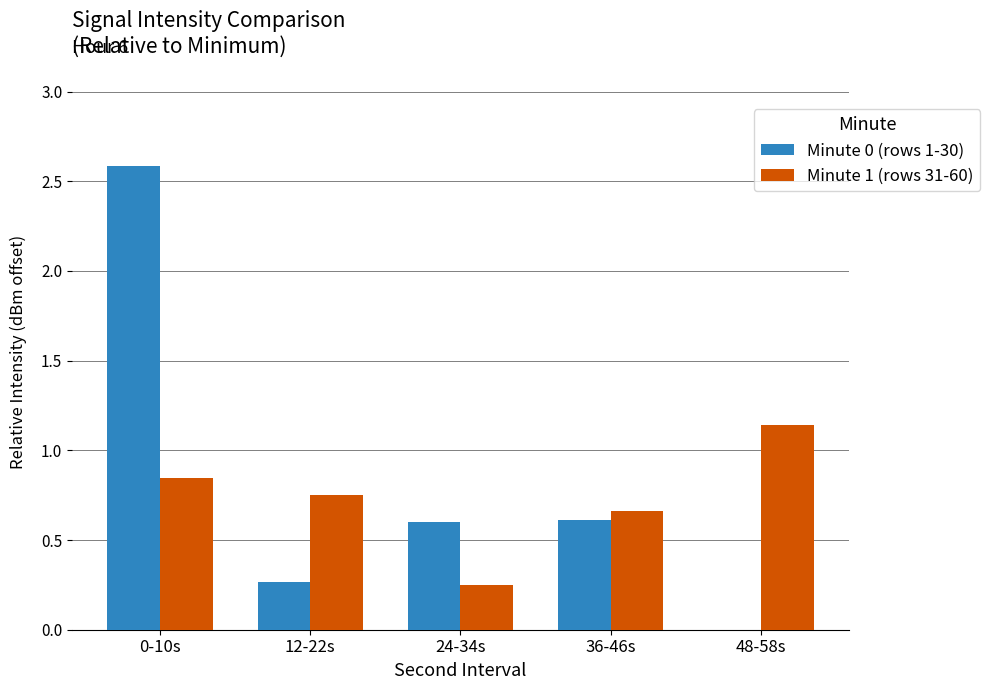

Which series changed the most between 12-22s and 36-46s?

Minute 0 (rows 1-30)